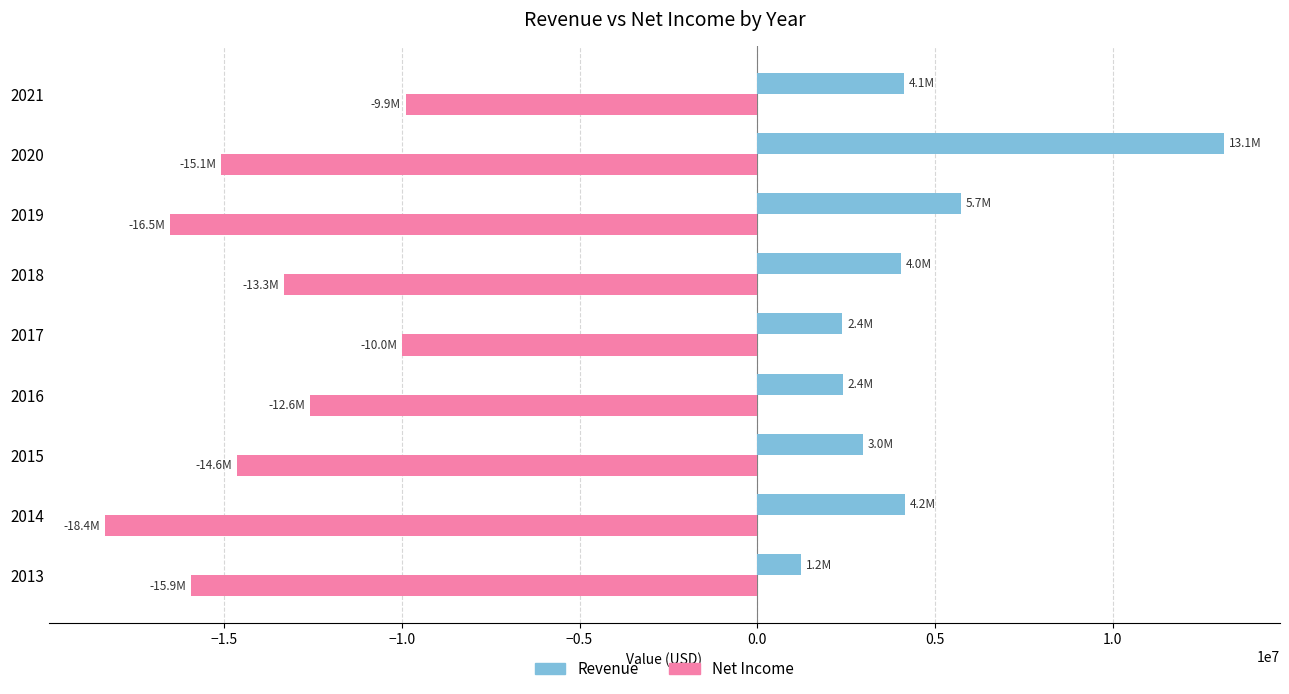

How many data points in Revenue are less than 4037000?

4